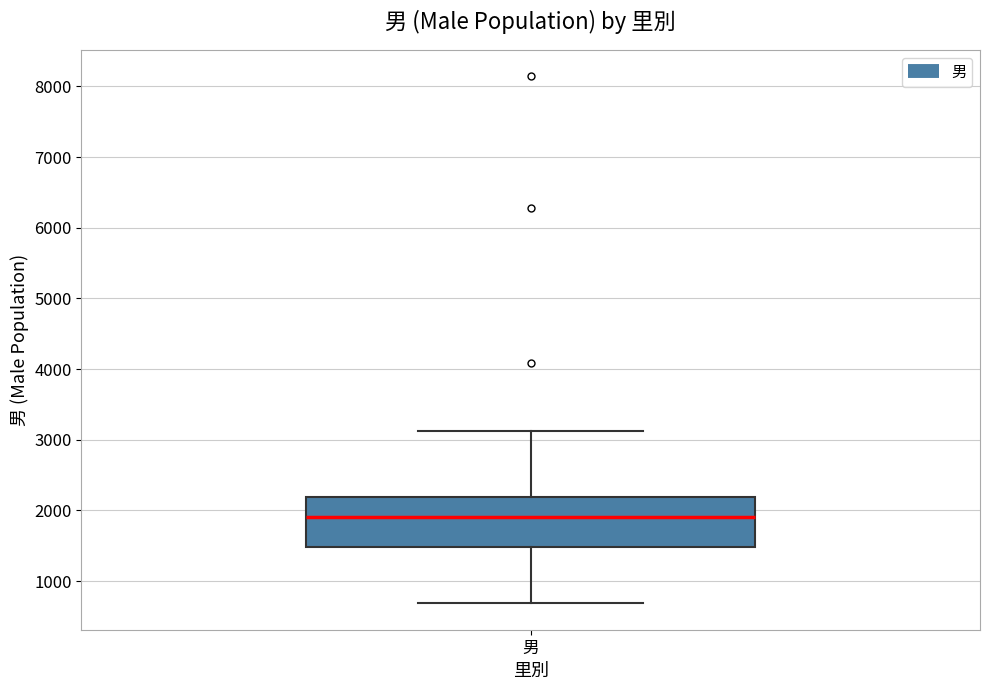

Where does the lower whisker of the box for 男 end on the y-axis? The values are not printed on the chart, so give them approximately, as read against the axis.

700